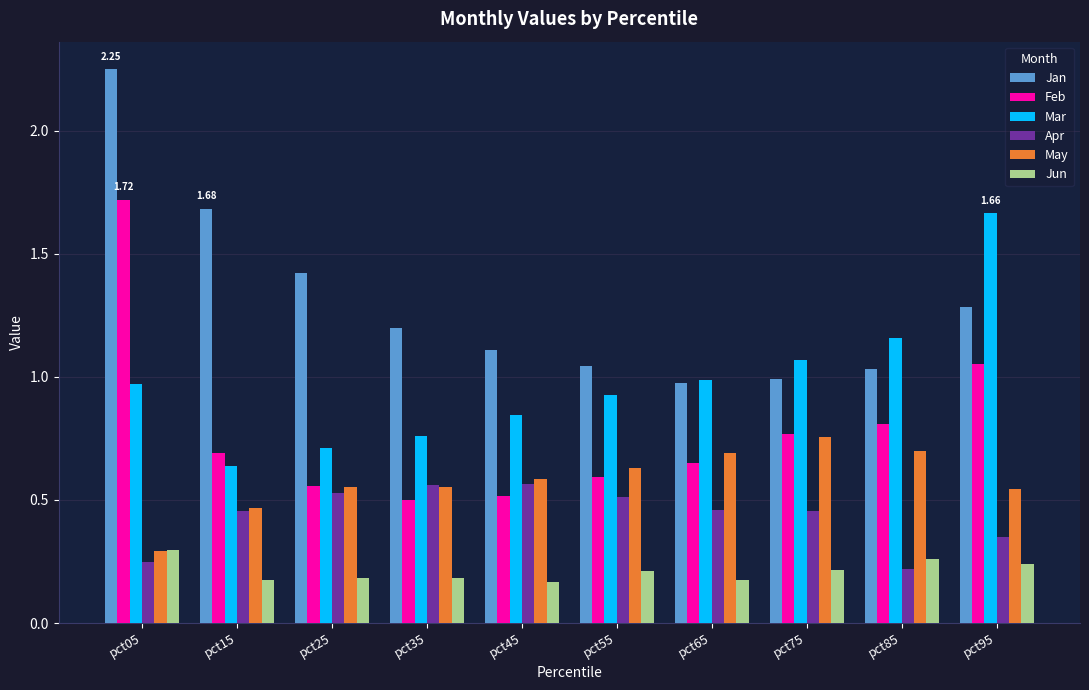

At which category is the sum across all series the highest?

pct05